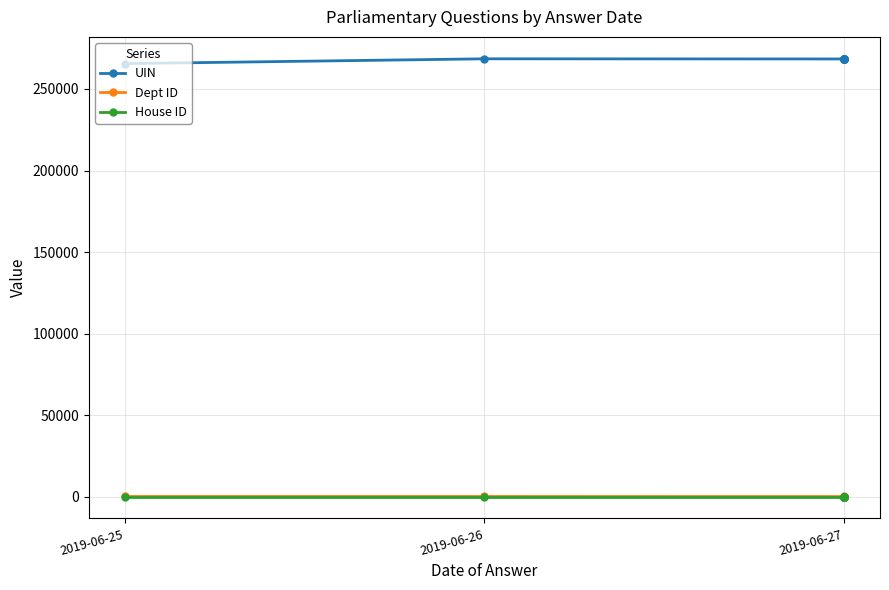

At which label does Dept ID first exceed 27?

2019-06-25